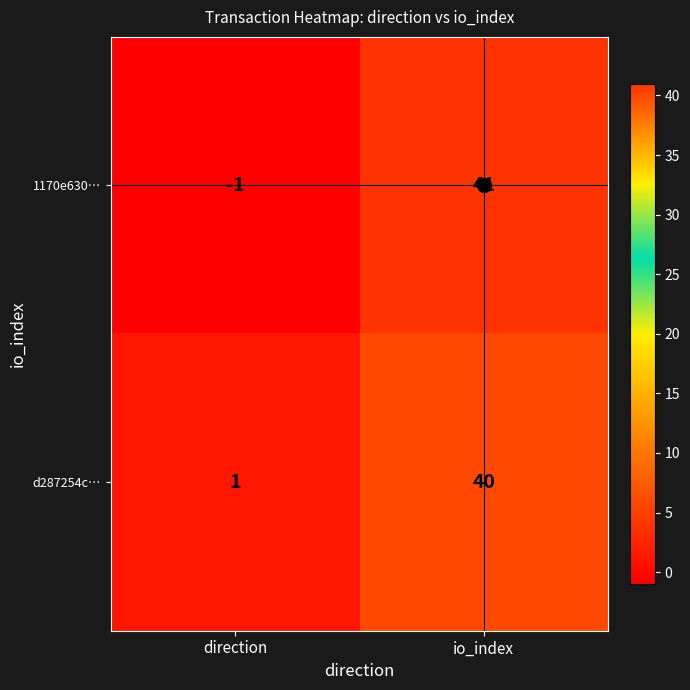

What is the smallest value displayed?

-1